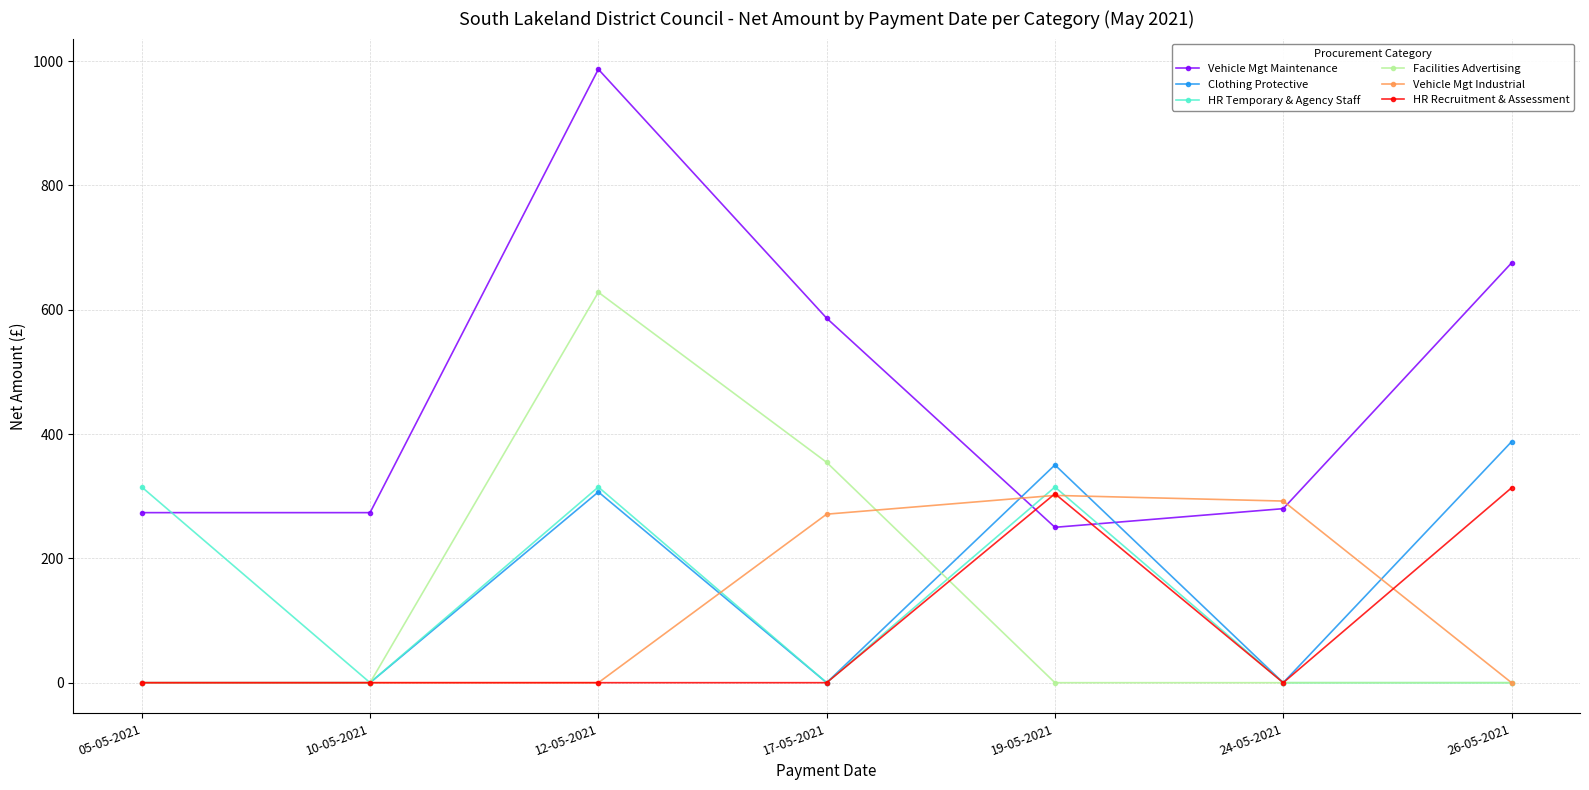

What is the total value across all series at 12-05-2021?

2236.9